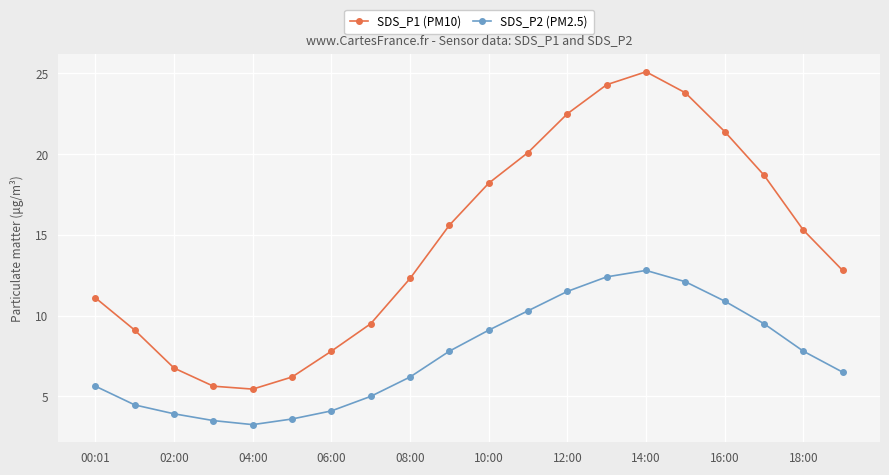

What is the value of the SDS_P1 (PM10) point at the 1st from the left?

11.1